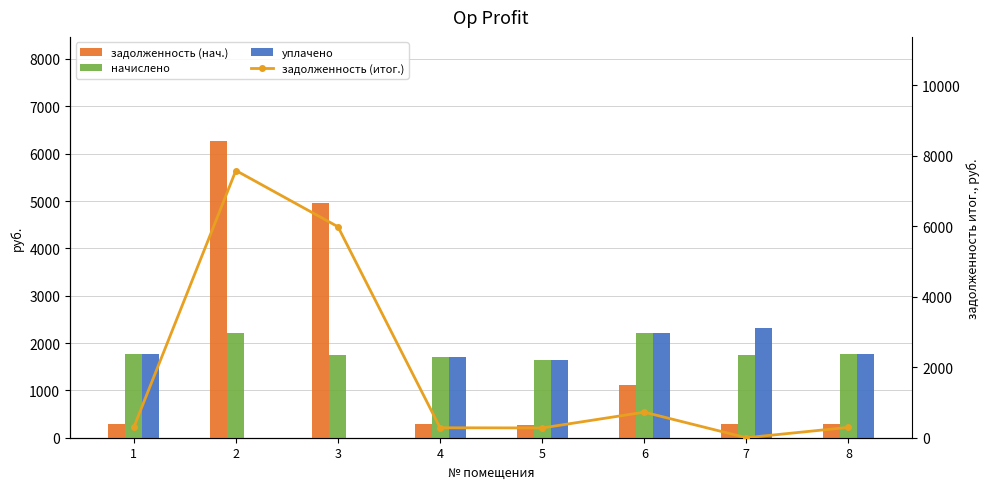

At which label does задолженность (итог.) reach its peak?

2